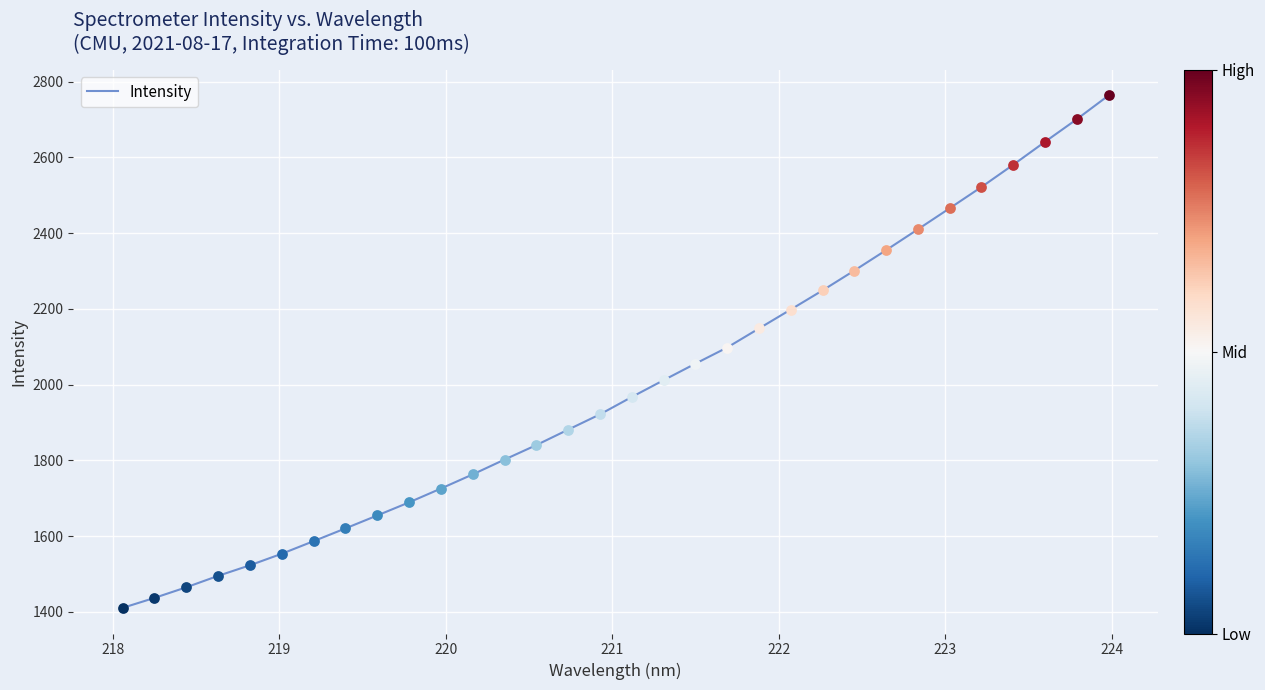

What is the difference between the maximum and minimum values?

1353.2